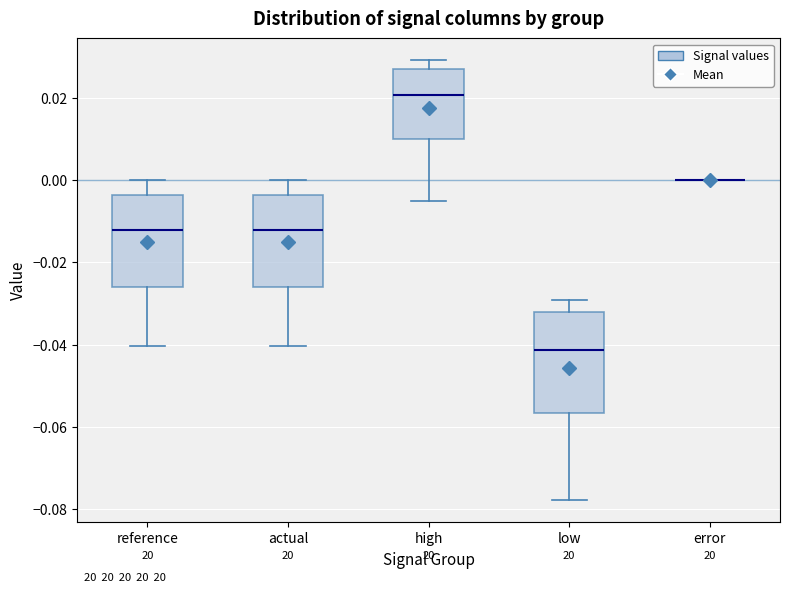

Reading left to right, read every box against the y-axis: the position of its median line, the range the box covers, and the ends of its whiskers. The values are not printed on the chart, so give them approximately, as read against the axis.

reference: median -0.012, box -0.026 to -0.004, whiskers -0.040 to 0.000
actual: median -0.012, box -0.026 to -0.004, whiskers -0.040 to 0.000
high: median 0.020, box 0.010 to 0.026, whiskers -0.006 to 0.030
low: median -0.042, box -0.056 to -0.032, whiskers -0.078 to -0.030
error: box collapsed to a line at 0.000, whiskers 0.000 to 0.000